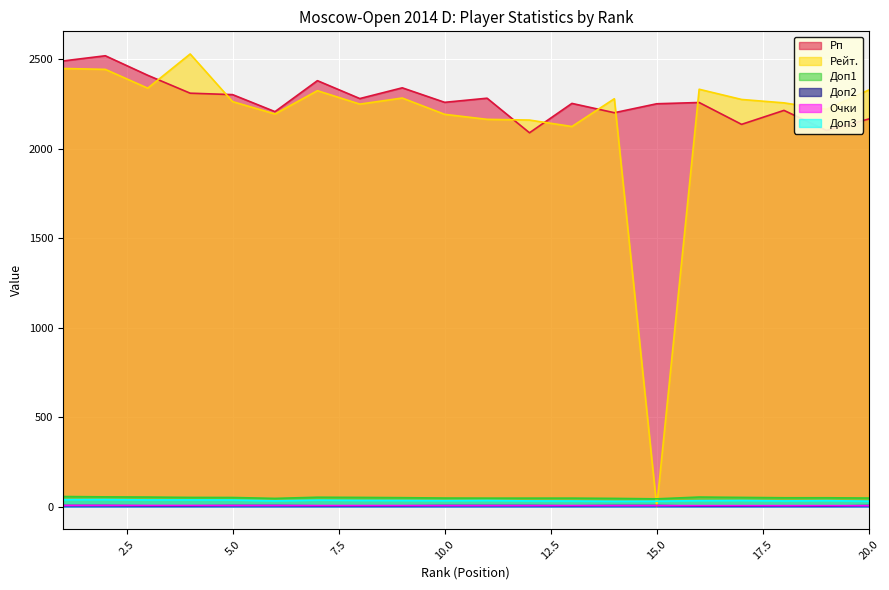

What is the difference between the maximum and minimum values in the Очки series?

1.5